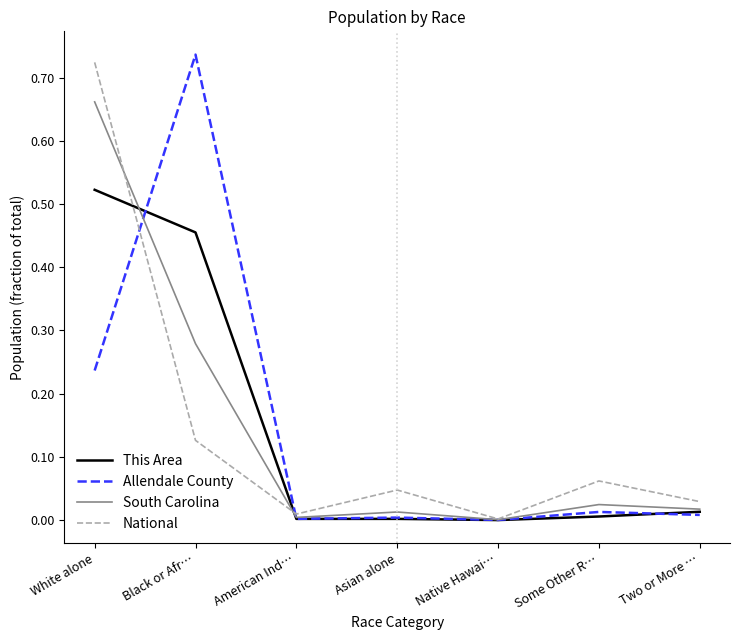

How many lines are shown in the chart?

4